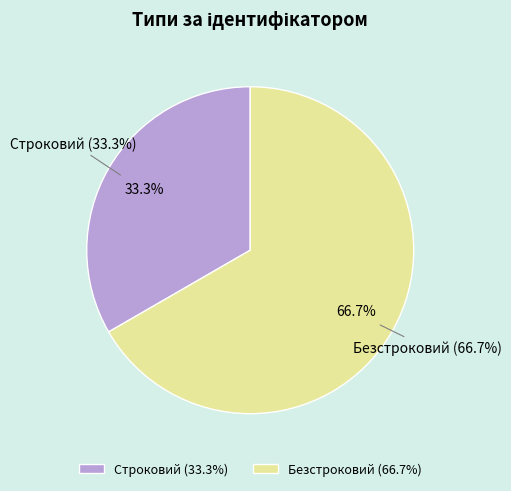

True or false: Строковий accounts for 33% of the total.

True